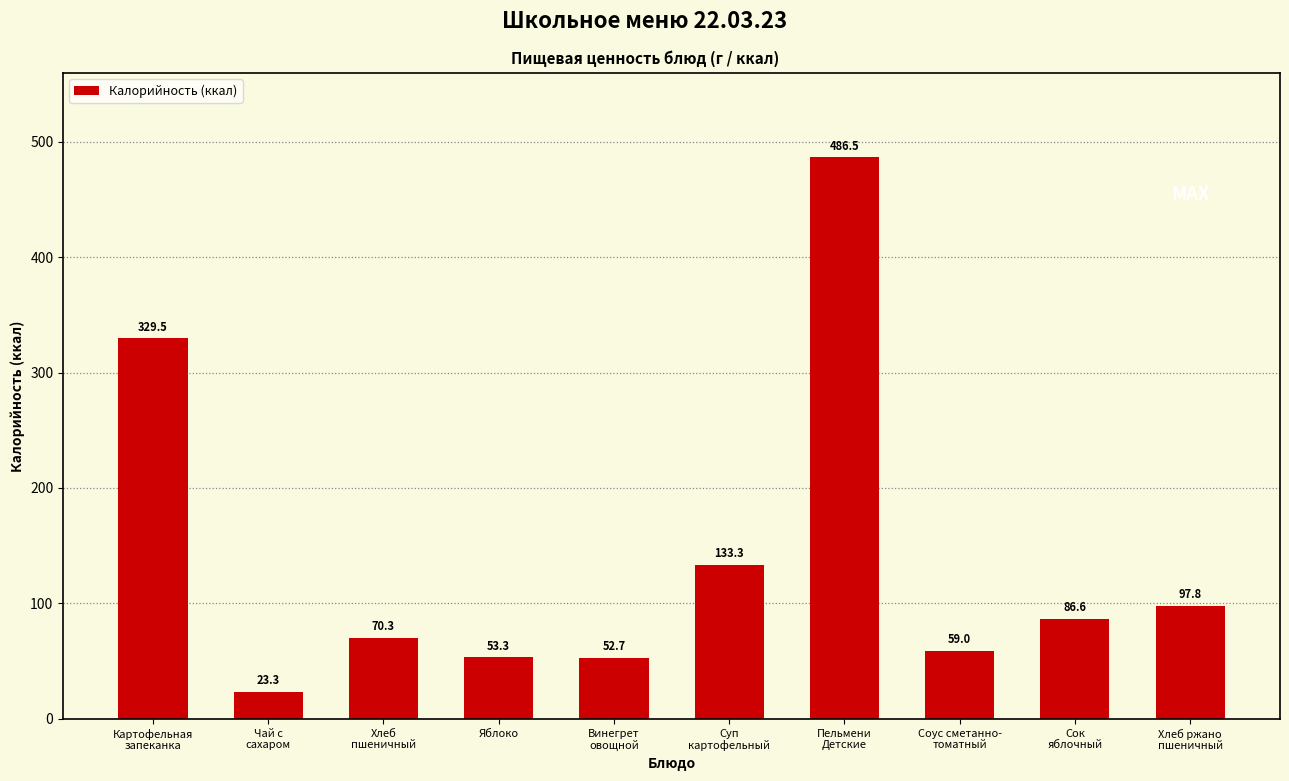

What is the sum of the values at Винегрет
овощной and Соус сметанно-
томатный?

111.7